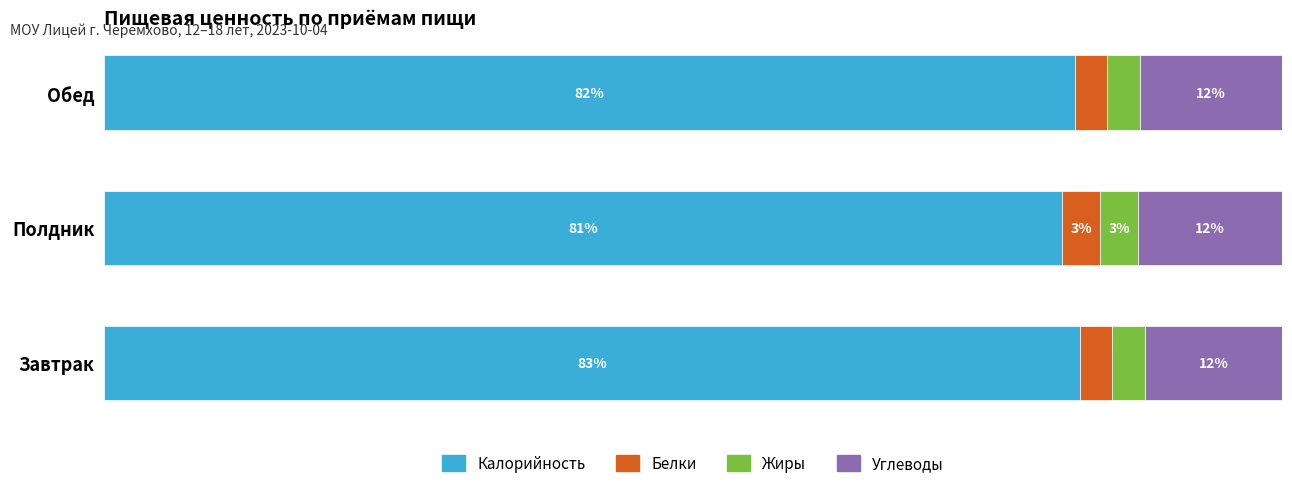

Which category has the lowest value in the Калорийность series?

Полдник